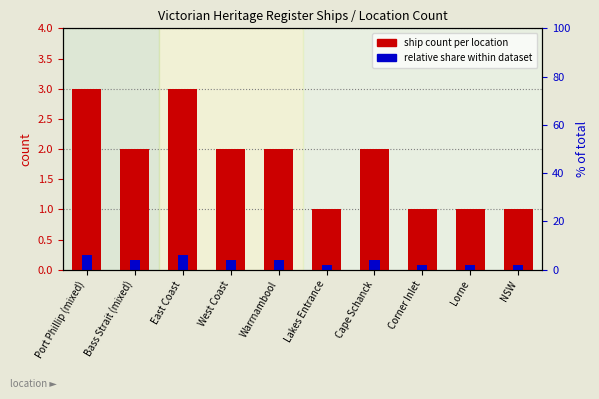

List the labels in order of relative share value, smallest first.

Lakes Entrance, Corner Inlet, Lorne, NSW, Bass Strait (mixed), West Coast, Warrnambool, Cape Schanck, Port Phillip (mixed), East Coast